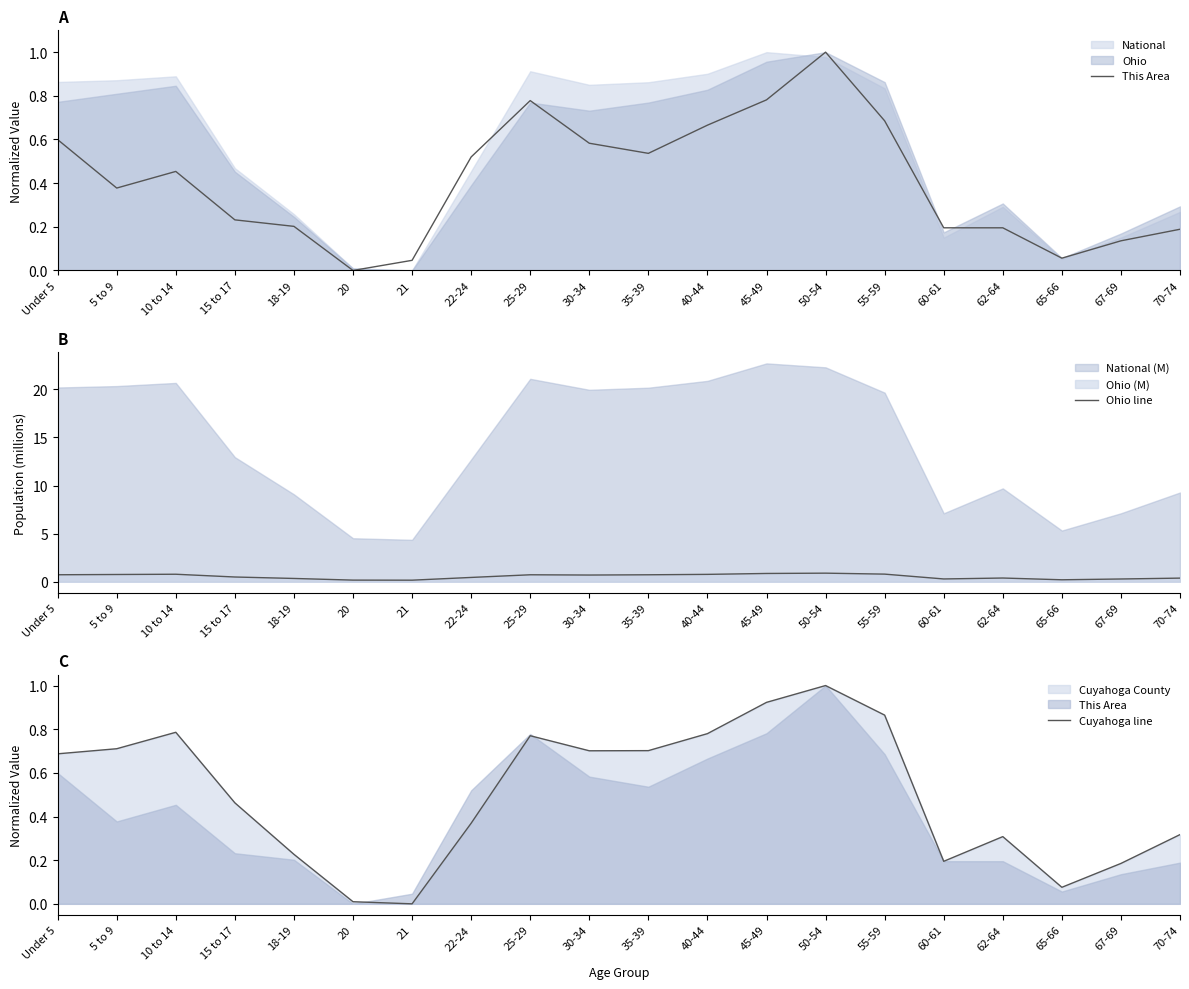

What is the maximum value for Cuyahoga line?

1.0